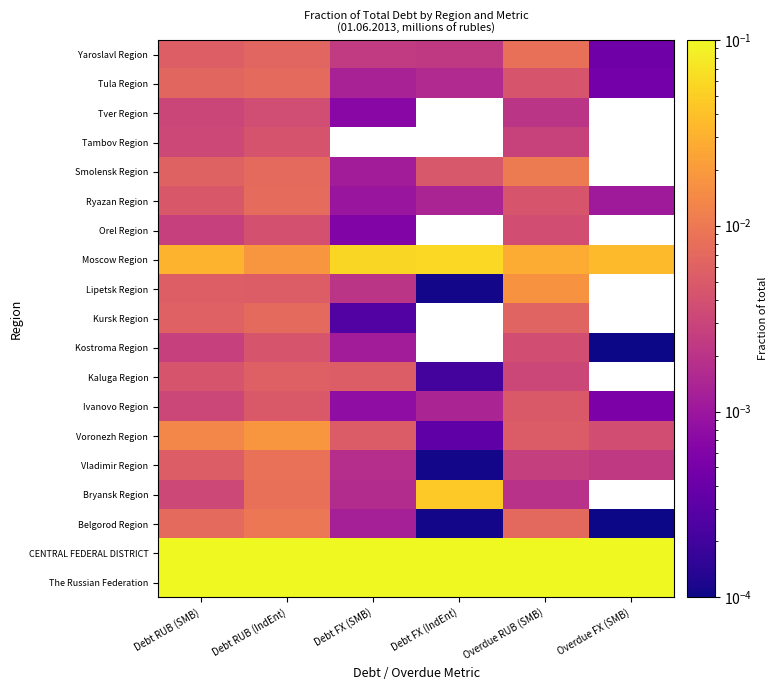

Reading left to right, what are all the values shown in this chart?

The Russian Federation: Debt RUB (SMB)=0.6	Debt RUB (IndEnt)=0.7	Debt FX (SMB)=0.6	Debt FX (IndEnt)=0.6	Overdue RUB (SMB)=0.6	Overdue FX (SMB)=0.6
CENTRAL FEDERAL DISTRICT: Debt RUB (SMB)=0.2	Debt RUB (IndEnt)=0.1	Debt FX (SMB)=0.3	Debt FX (IndEnt)=0.3	Overdue RUB (SMB)=0.2	Overdue FX (SMB)=0.4
Belgorod Region: Debt RUB (SMB)=0.0	Debt RUB (IndEnt)=0.0	Debt FX (SMB)=0.0	Debt FX (IndEnt)=0.0	Overdue RUB (SMB)=0.0	Overdue FX (SMB)=0.0
Bryansk Region: Debt RUB (SMB)=0.0	Debt RUB (IndEnt)=0.0	Debt FX (SMB)=0.0	Debt FX (IndEnt)=0.0	Overdue RUB (SMB)=0.0	Overdue FX (SMB)=0.0
Vladimir Region: Debt RUB (SMB)=0.0	Debt RUB (IndEnt)=0.0	Debt FX (SMB)=0.0	Debt FX (IndEnt)=0.0	Overdue RUB (SMB)=0.0	Overdue FX (SMB)=0.0
Voronezh Region: Debt RUB (SMB)=0.0	Debt RUB (IndEnt)=0.0	Debt FX (SMB)=0.0	Debt FX (IndEnt)=0.0	Overdue RUB (SMB)=0.0	Overdue FX (SMB)=0.0
Ivanovo Region: Debt RUB (SMB)=0.0	Debt RUB (IndEnt)=0.0	Debt FX (SMB)=0.0	Debt FX (IndEnt)=0.0	Overdue RUB (SMB)=0.0	Overdue FX (SMB)=0.0
Kaluga Region: Debt RUB (SMB)=0.0	Debt RUB (IndEnt)=0.0	Debt FX (SMB)=0.0	Debt FX (IndEnt)=0.0	Overdue RUB (SMB)=0.0	Overdue FX (SMB)=0.0
Kostroma Region: Debt RUB (SMB)=0.0	Debt RUB (IndEnt)=0.0	Debt FX (SMB)=0.0	Debt FX (IndEnt)=0.0	Overdue RUB (SMB)=0.0	Overdue FX (SMB)=0.0
Kursk Region: Debt RUB (SMB)=0.0	Debt RUB (IndEnt)=0.0	Debt FX (SMB)=0.0	Debt FX (IndEnt)=0.0	Overdue RUB (SMB)=0.0	Overdue FX (SMB)=0.0
Lipetsk Region: Debt RUB (SMB)=0.0	Debt RUB (IndEnt)=0.0	Debt FX (SMB)=0.0	Debt FX (IndEnt)=0.0	Overdue RUB (SMB)=0.0	Overdue FX (SMB)=0.0
Moscow Region: Debt RUB (SMB)=0.0	Debt RUB (IndEnt)=0.0	Debt FX (SMB)=0.1	Debt FX (IndEnt)=0.1	Overdue RUB (SMB)=0.0	Overdue FX (SMB)=0.0
Orel Region: Debt RUB (SMB)=0.0	Debt RUB (IndEnt)=0.0	Debt FX (SMB)=0.0	Debt FX (IndEnt)=0.0	Overdue RUB (SMB)=0.0	Overdue FX (SMB)=0.0
Ryazan Region: Debt RUB (SMB)=0.0	Debt RUB (IndEnt)=0.0	Debt FX (SMB)=0.0	Debt FX (IndEnt)=0.0	Overdue RUB (SMB)=0.0	Overdue FX (SMB)=0.0
Smolensk Region: Debt RUB (SMB)=0.0	Debt RUB (IndEnt)=0.0	Debt FX (SMB)=0.0	Debt FX (IndEnt)=0.0	Overdue RUB (SMB)=0.0	Overdue FX (SMB)=0.0
Tambov Region: Debt RUB (SMB)=0.0	Debt RUB (IndEnt)=0.0	Debt FX (SMB)=0.0	Debt FX (IndEnt)=0.0	Overdue RUB (SMB)=0.0	Overdue FX (SMB)=0.0
Tver Region: Debt RUB (SMB)=0.0	Debt RUB (IndEnt)=0.0	Debt FX (SMB)=0.0	Debt FX (IndEnt)=0.0	Overdue RUB (SMB)=0.0	Overdue FX (SMB)=0.0
Tula Region: Debt RUB (SMB)=0.0	Debt RUB (IndEnt)=0.0	Debt FX (SMB)=0.0	Debt FX (IndEnt)=0.0	Overdue RUB (SMB)=0.0	Overdue FX (SMB)=0.0
Yaroslavl Region: Debt RUB (SMB)=0.0	Debt RUB (IndEnt)=0.0	Debt FX (SMB)=0.0	Debt FX (IndEnt)=0.0	Overdue RUB (SMB)=0.0	Overdue FX (SMB)=0.0